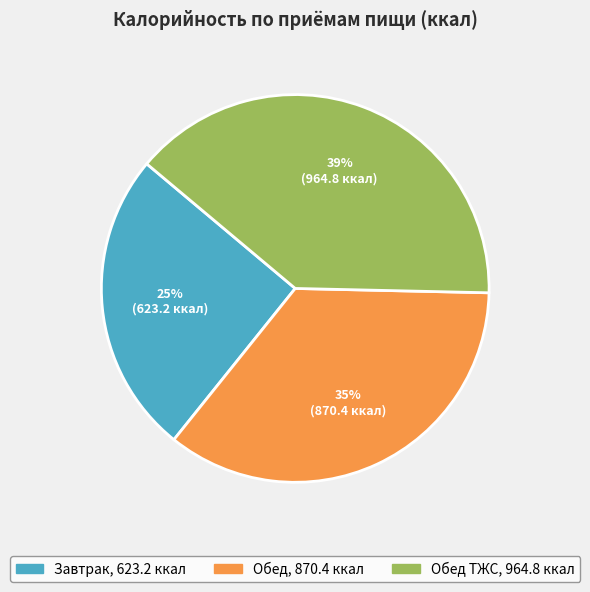

Is there a majority slice in this chart?

No